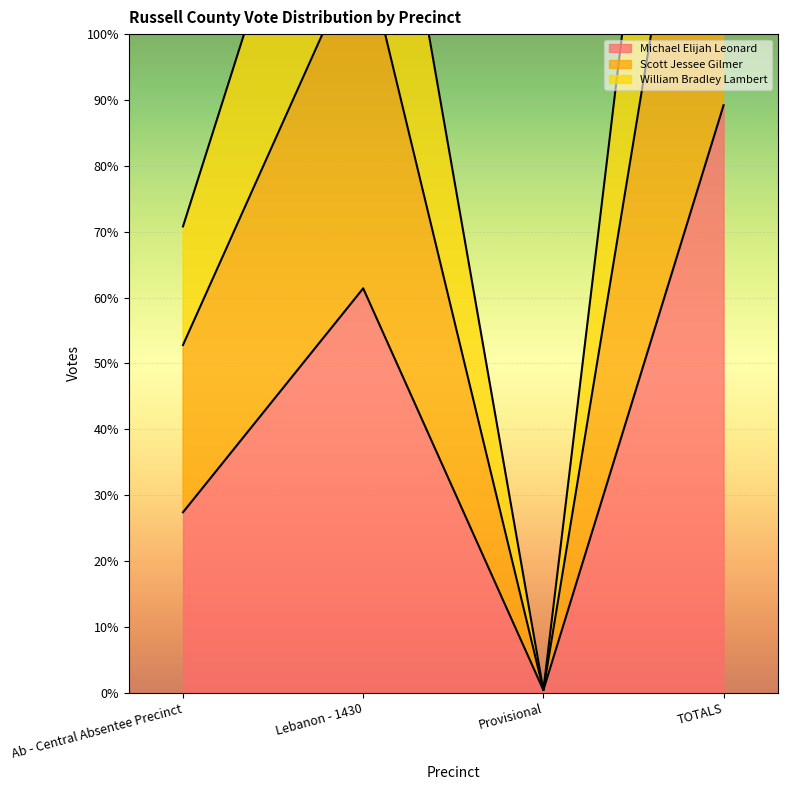

True or false: Scott Jessee Gilmer and William Bradley Lambert intersect in this chart.

False